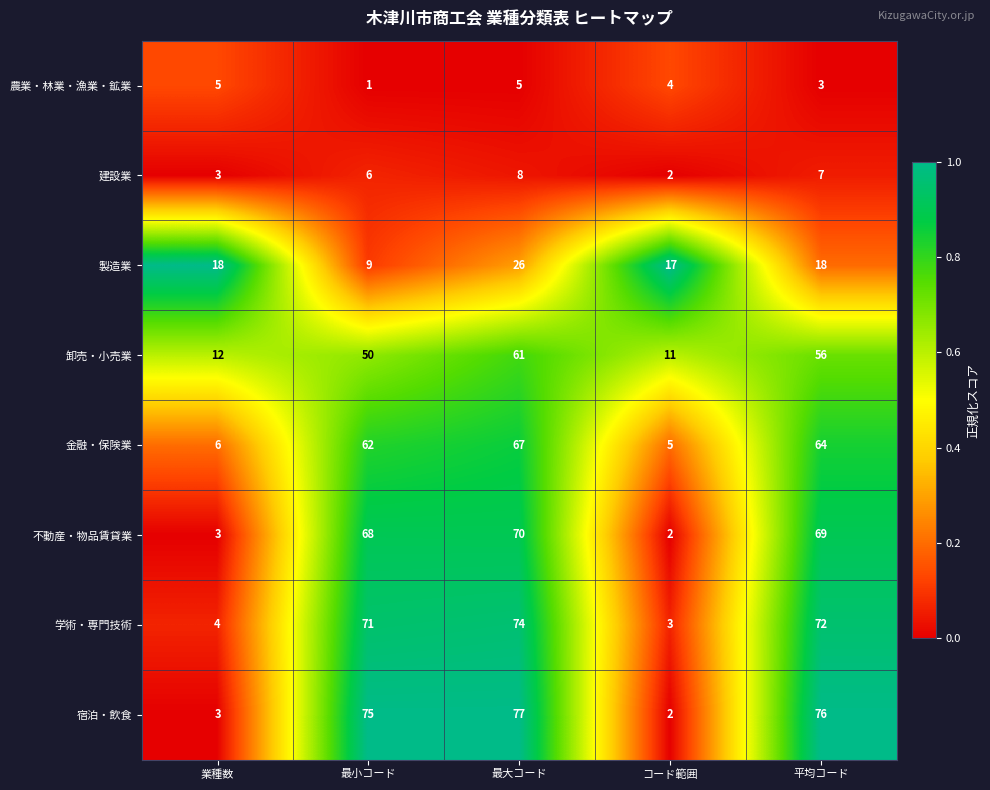

How many series are shown in this chart?

8